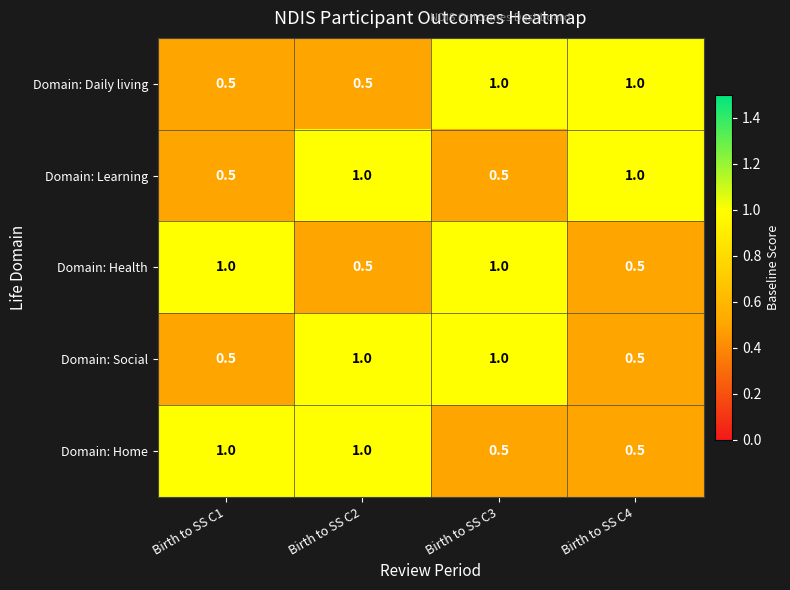

The value of Domain: Home at Birth to SS C1 is 1.0. True or false?

True